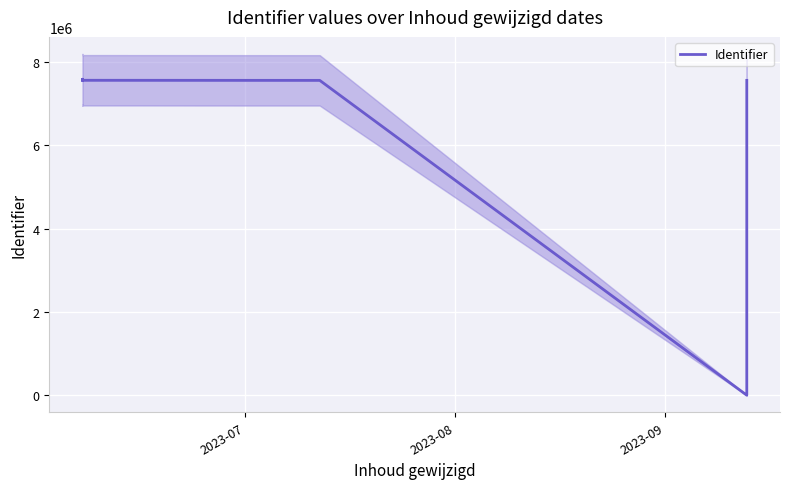

Between 2023-09 and 2023-08, which is larger?

2023-08